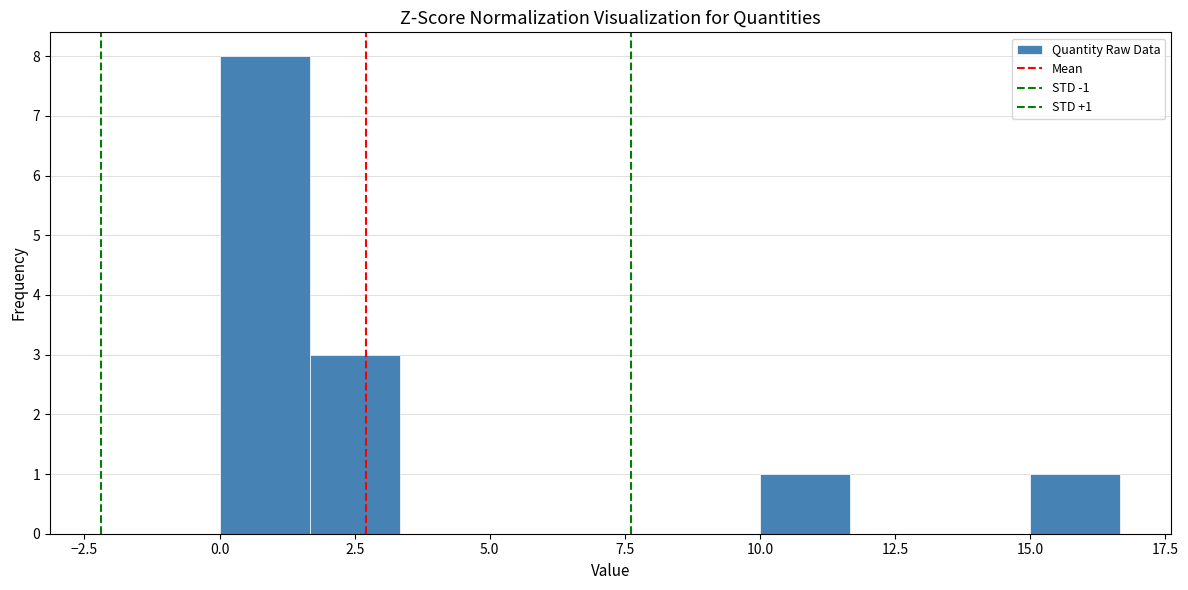

Around what value on the x-axis is the tallest bar? Give the approximate position of its centre, as read against the axis.

1.0